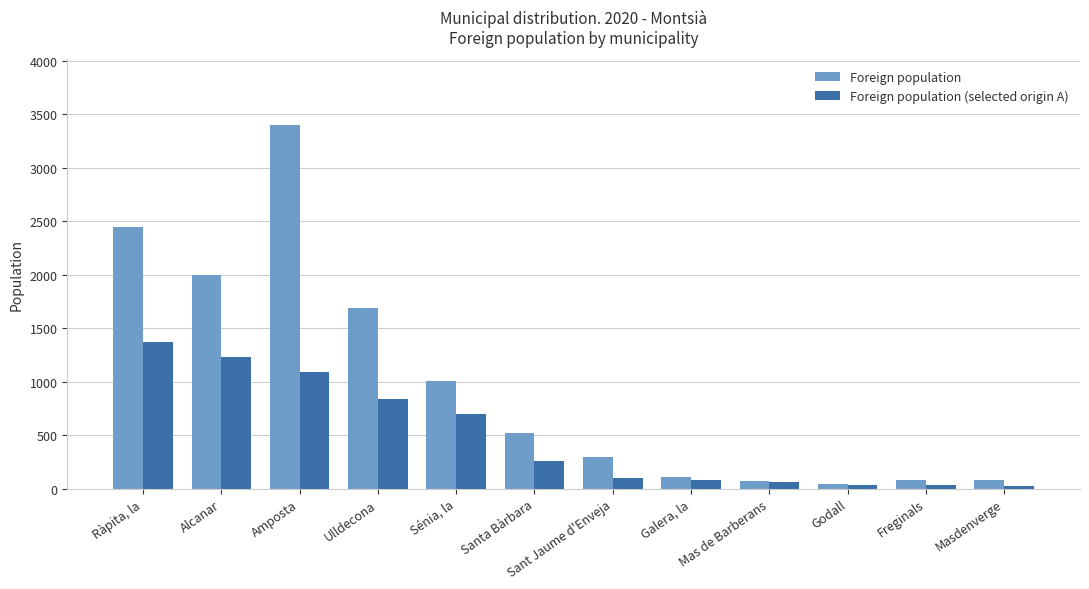

What are all the series names shown in the legend?

Foreign population, Foreign population (selected origin A)